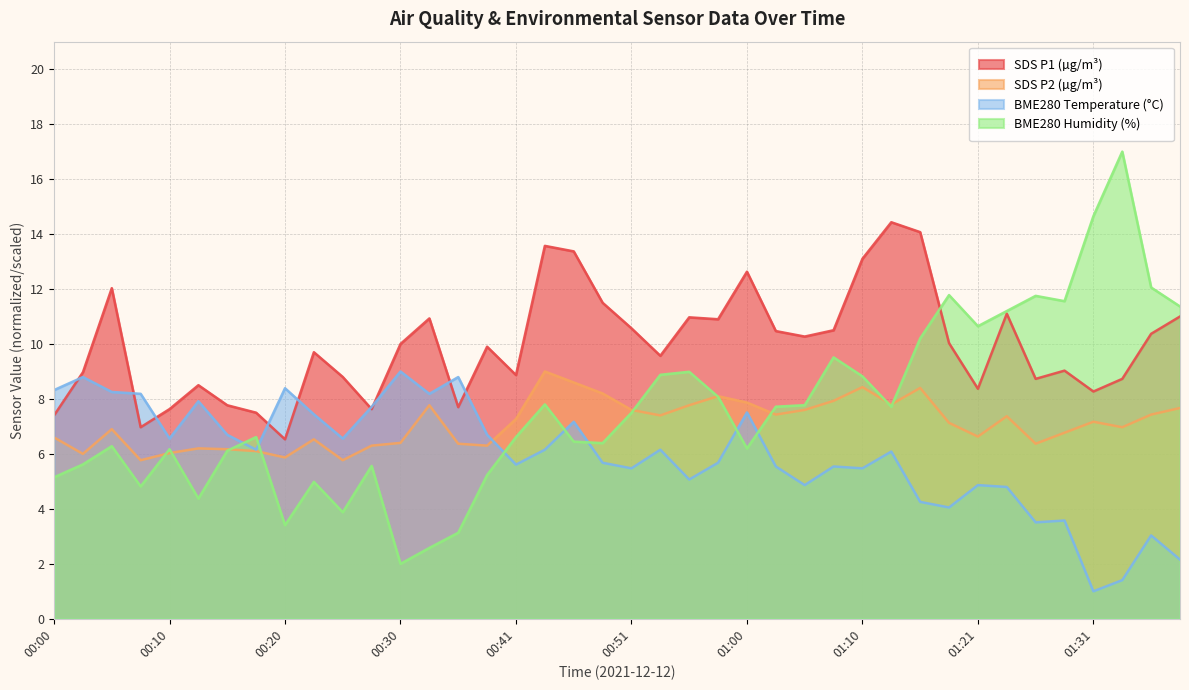

True or false: SDS_P1 has more than 2 points higher than both neighbors.

True